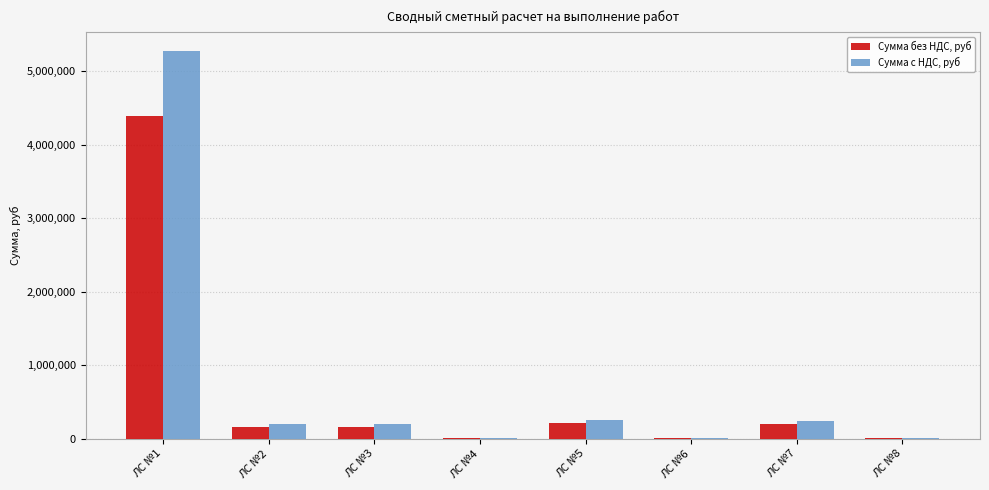

Where is Сумма с НДС, руб nearest to the value 2639861?

ЛС №5